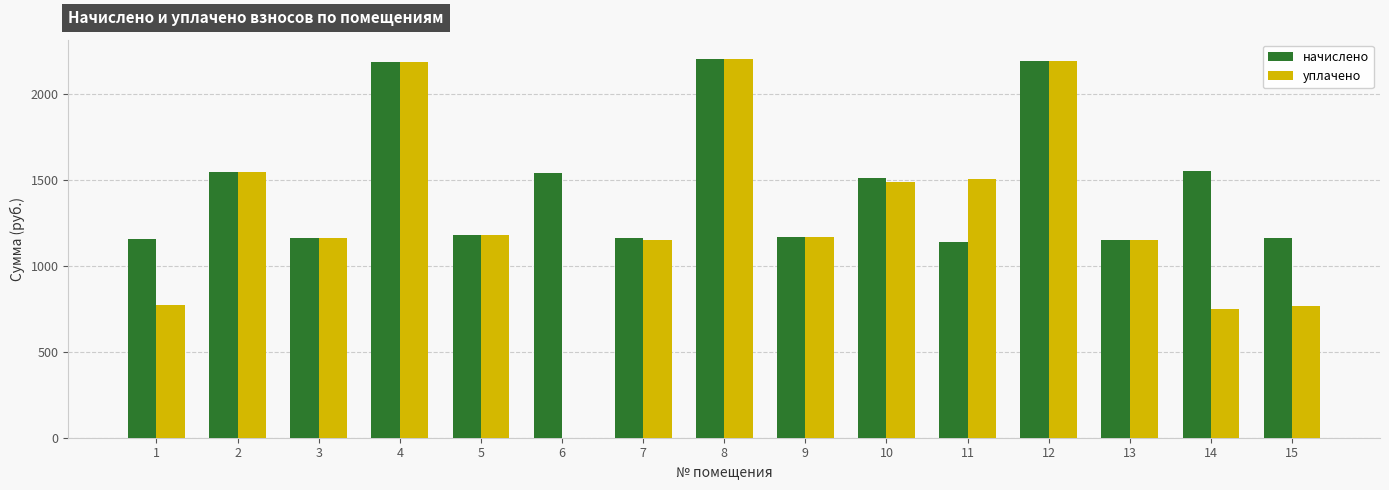

What is the maximum value shown in the chart?

2204.8